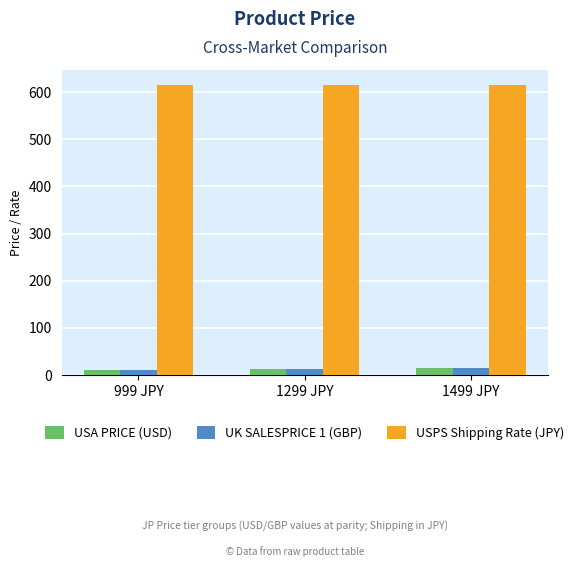

How many groups of bars are there?

3